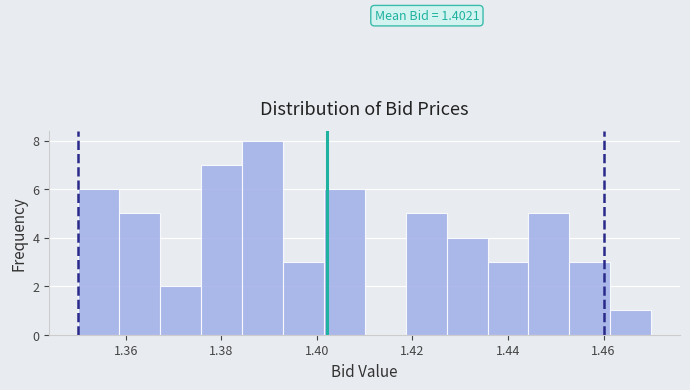

Over which range of the x-axis is the bar tallest?

1.384 to 1.392